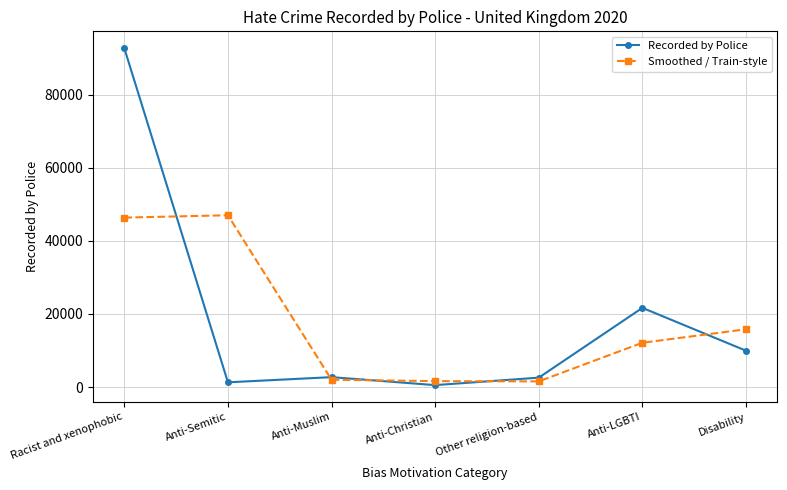

List the series in order of their peak value, lowest first.

Smoothed / Train-style, Recorded by Police